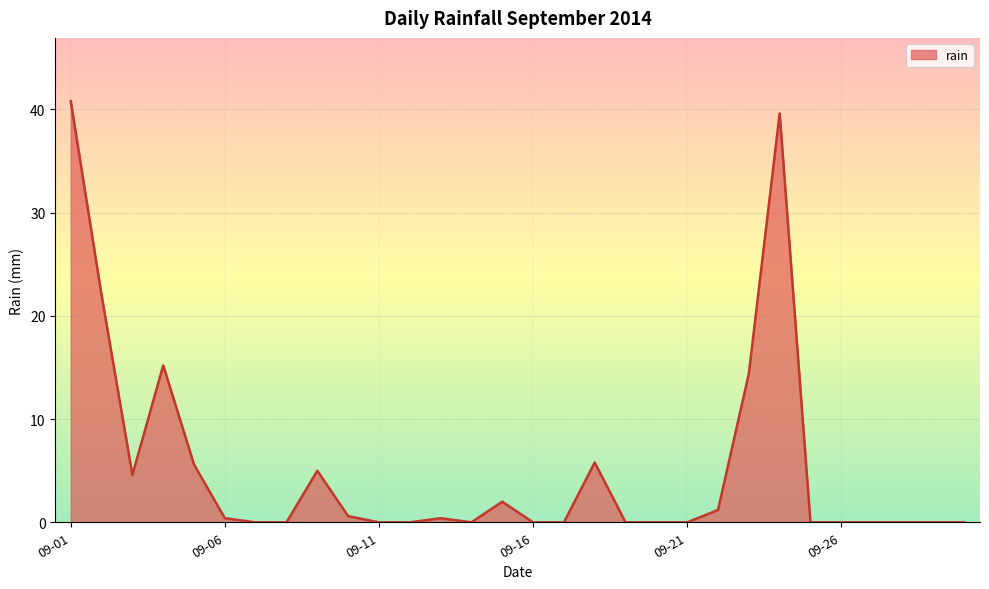

What is the difference between the maximum and minimum values?

40.8